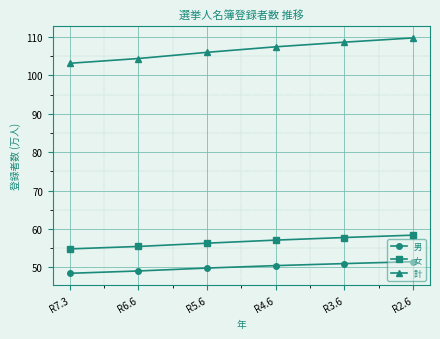

What position from the left is R2.6?

6